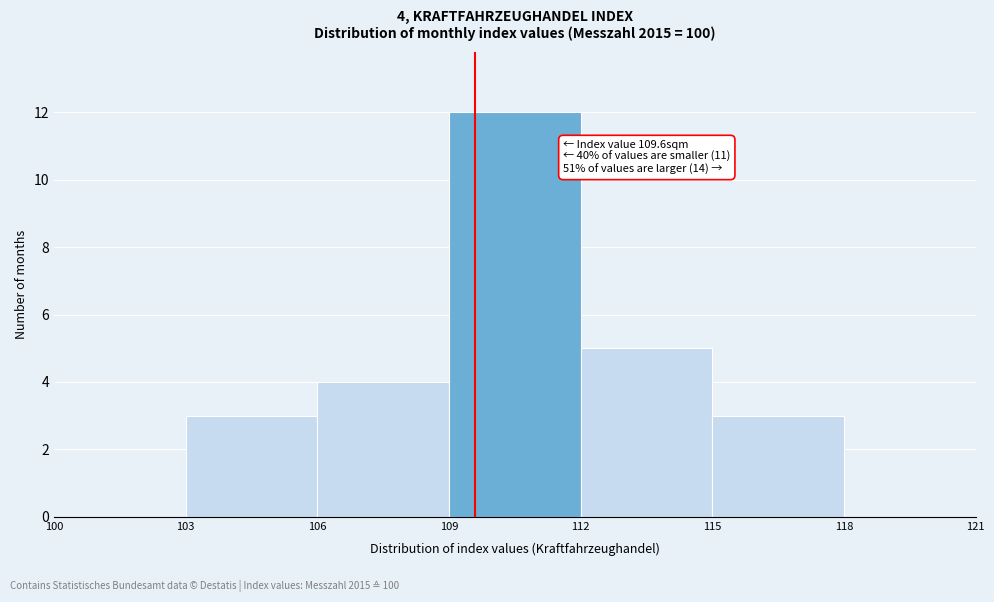

Which range on the x-axis has the tallest bar?

109 to 112